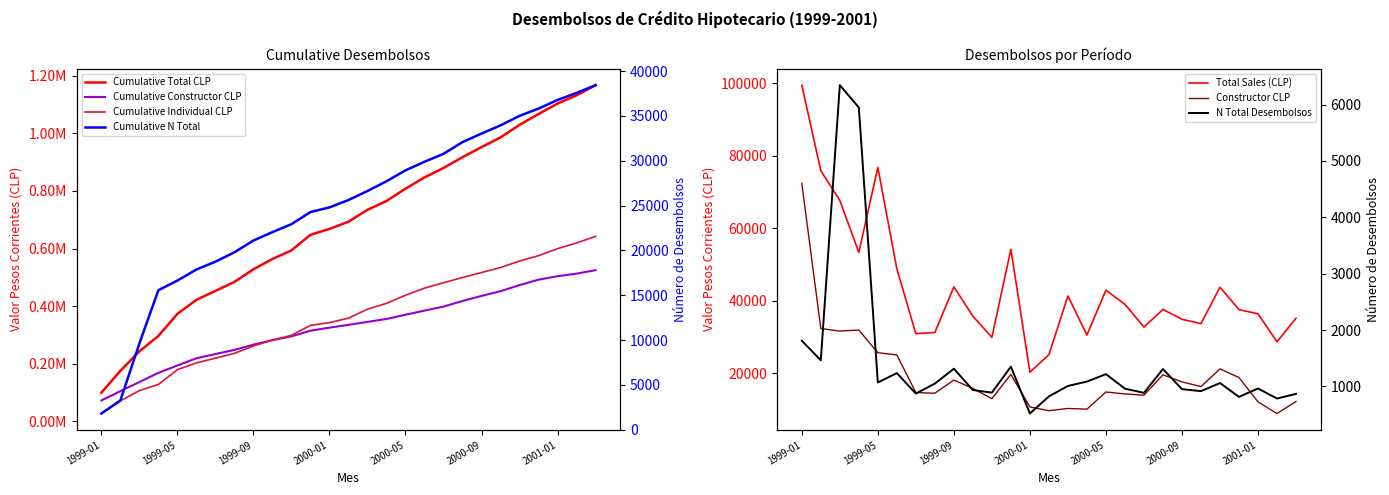

What is the minimum value for Constructor (CLP)?

8877.0